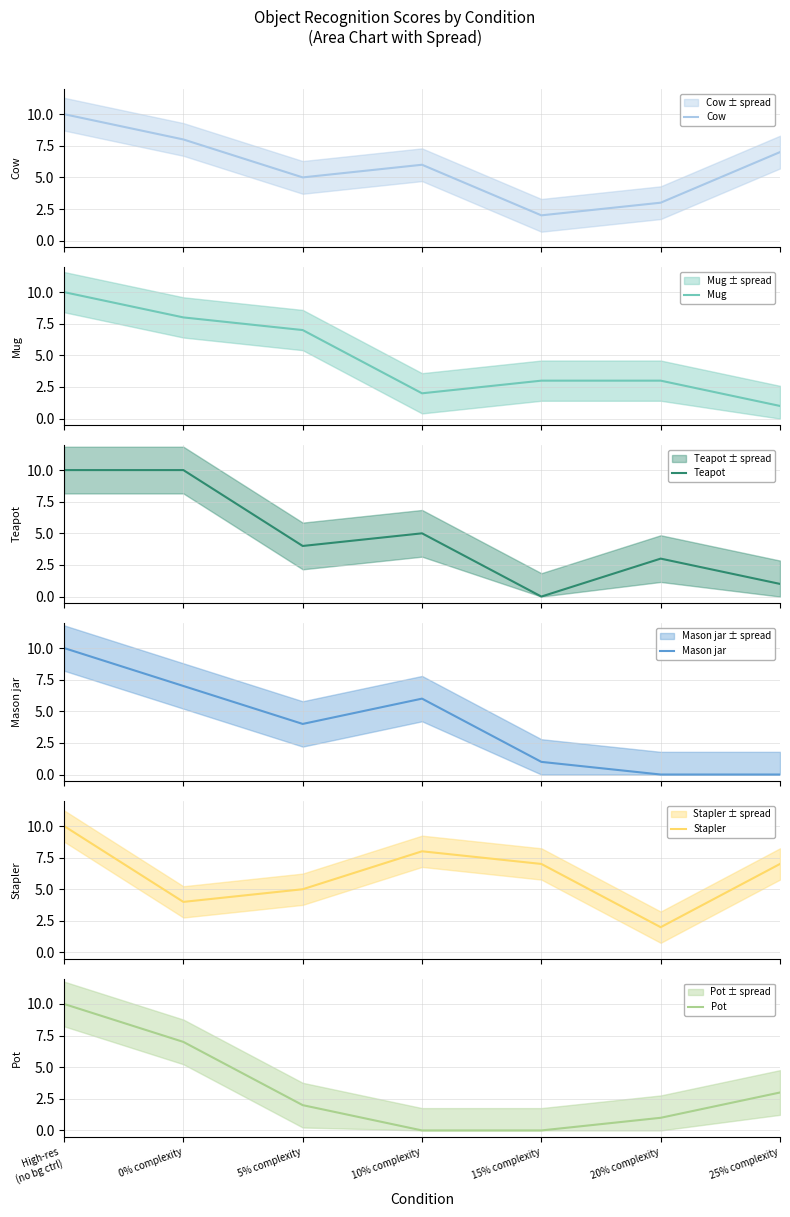

Does the chart display data point markers on the line(s)?

No